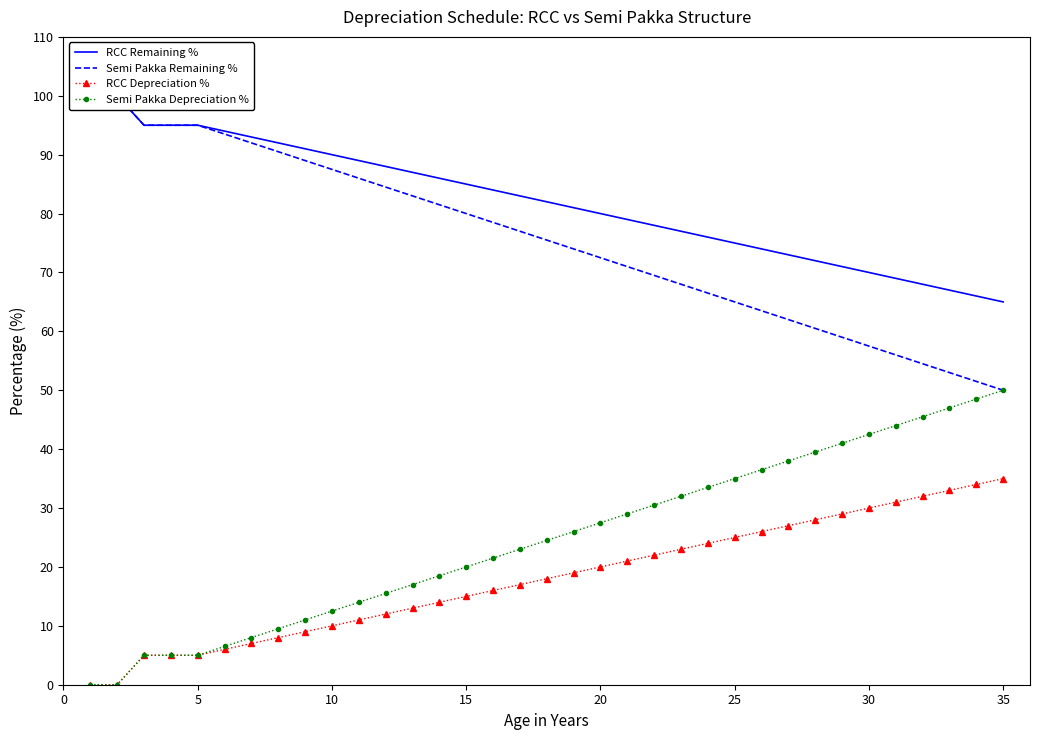

Which series has the largest total across all categories?

RCC Remaining %